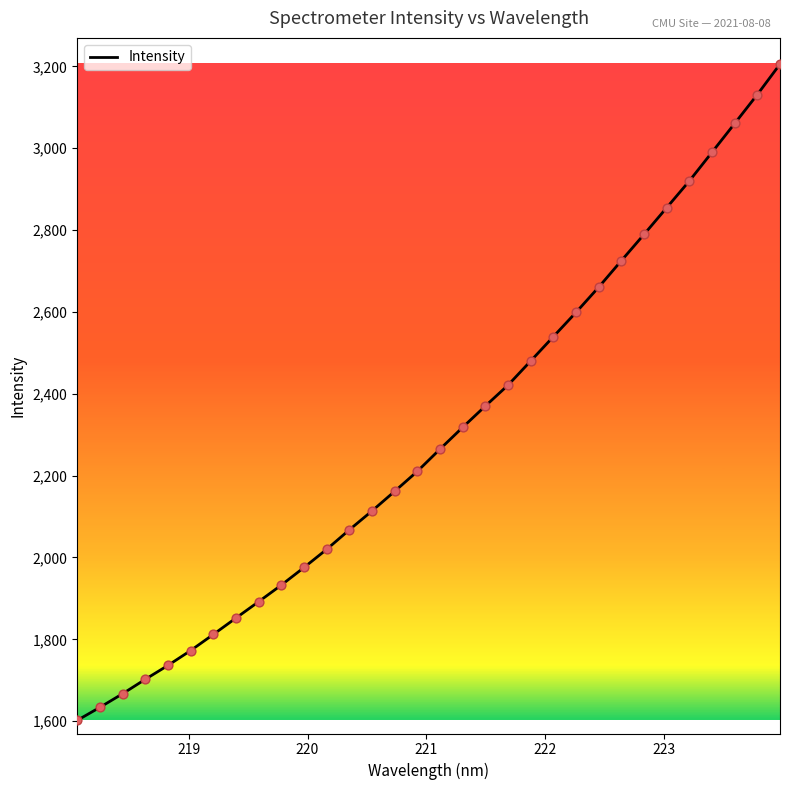

What is the minimum value shown in the chart?

1601.9